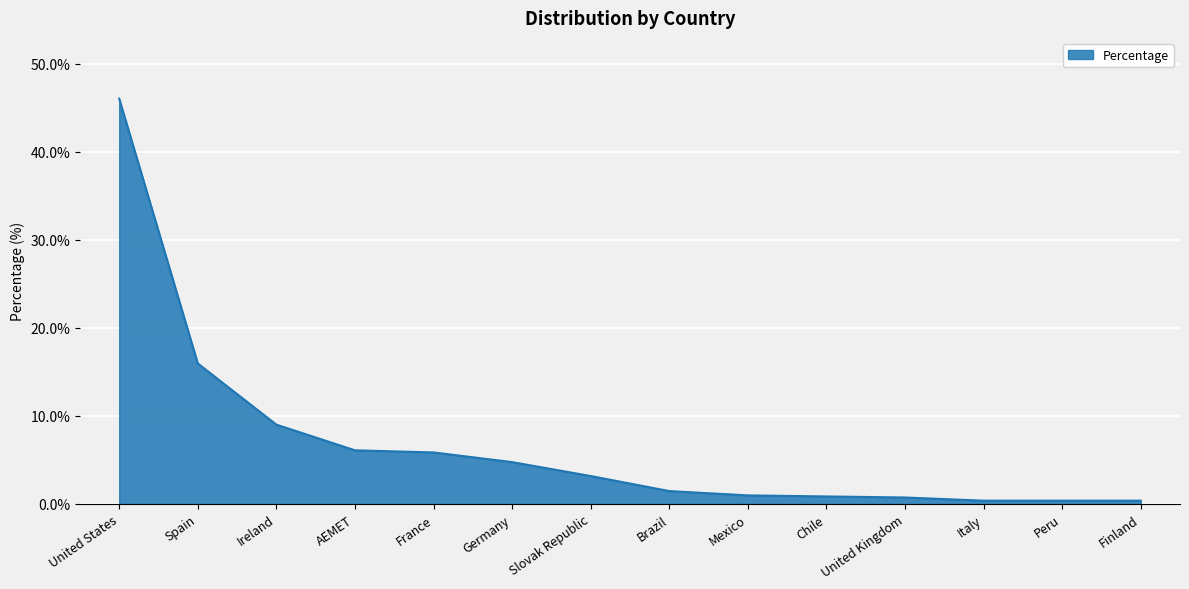

Which label corresponds to the largest value in the chart?

United States